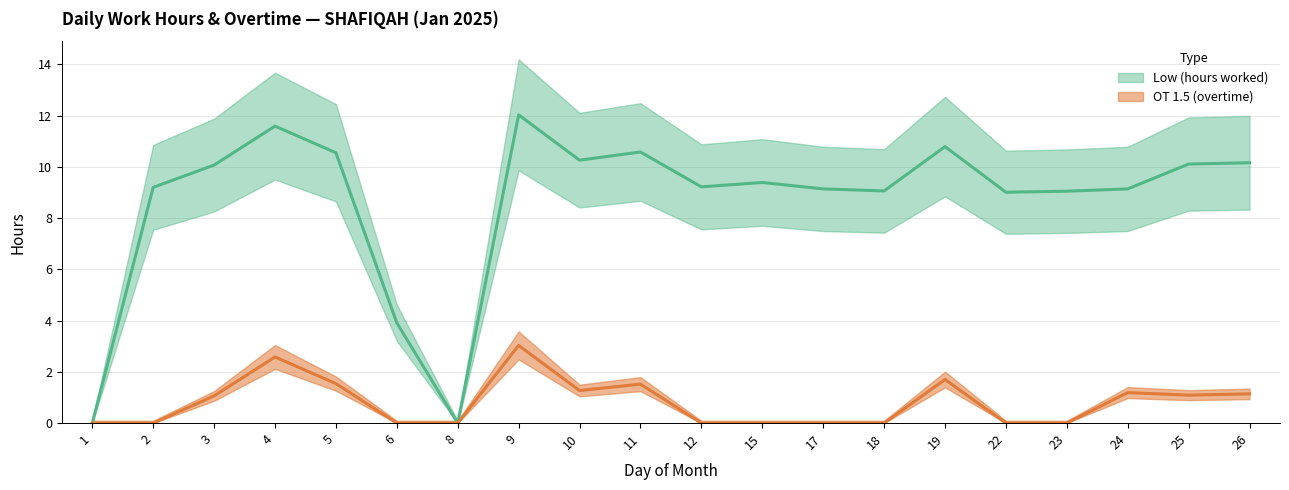

Reading right to left, list all the values displayed in this chart.

Low (hours worked): 26=10.2	25=10.1	24=9.1	23=9.1	22=9.0	19=10.8	18=9.1	17=9.1	15=9.4	12=9.2	11=10.6	10=10.3	9=12.0	8=0.0	6=3.9	5=10.6	4=11.6	3=10.1	2=9.2	1=0.0
OT 1.5 (overtime): 26=1.1	25=1.1	24=1.2	23=0.0	22=0.0	19=1.7	18=0.0	17=0.0	15=0.0	12=0.0	11=1.5	10=1.3	9=3.0	8=0.0	6=0.0	5=1.5	4=2.6	3=1.1	2=0.0	1=0.0